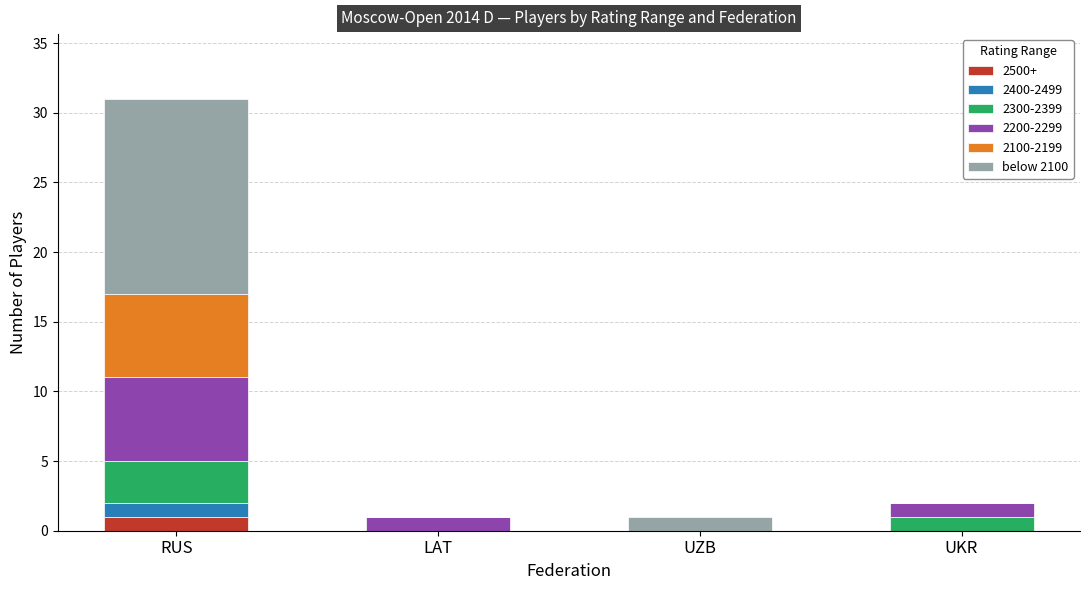

At which category is the sum across all series the highest?

RUS